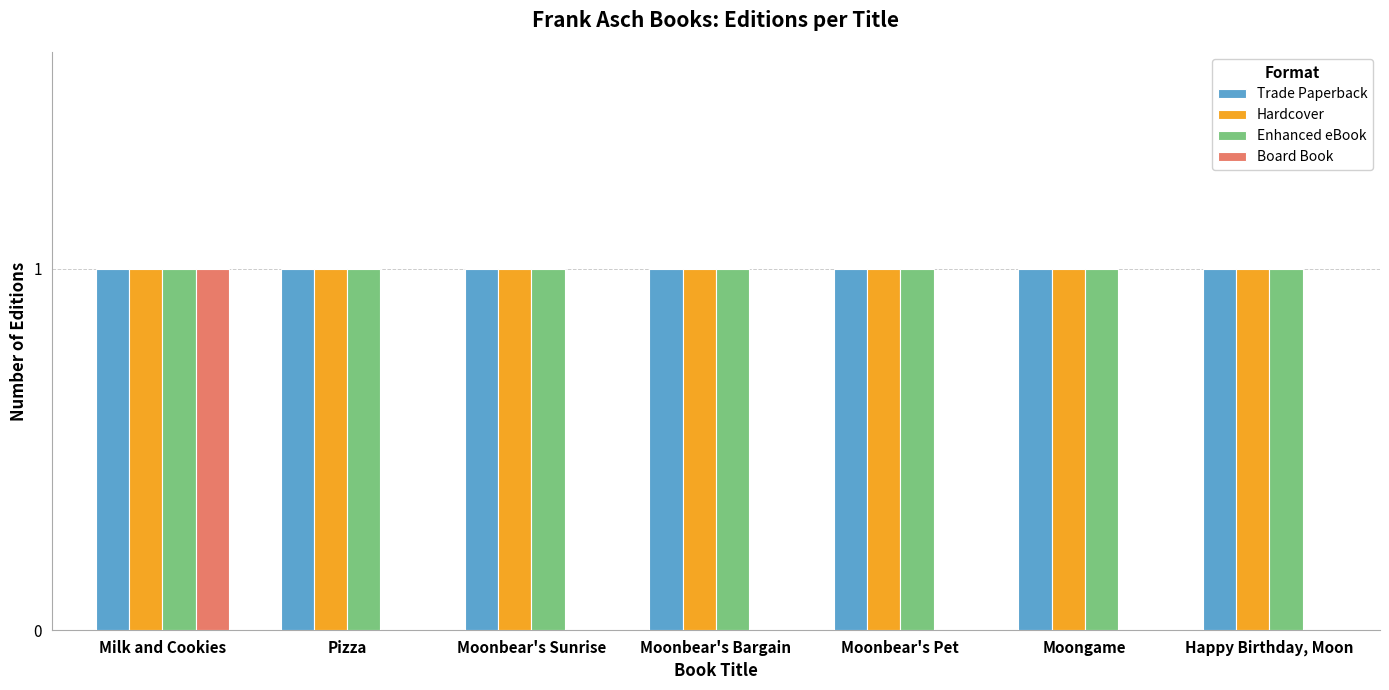

Is it true that Board Book equals 1 at Moonbear's Sunrise?

False